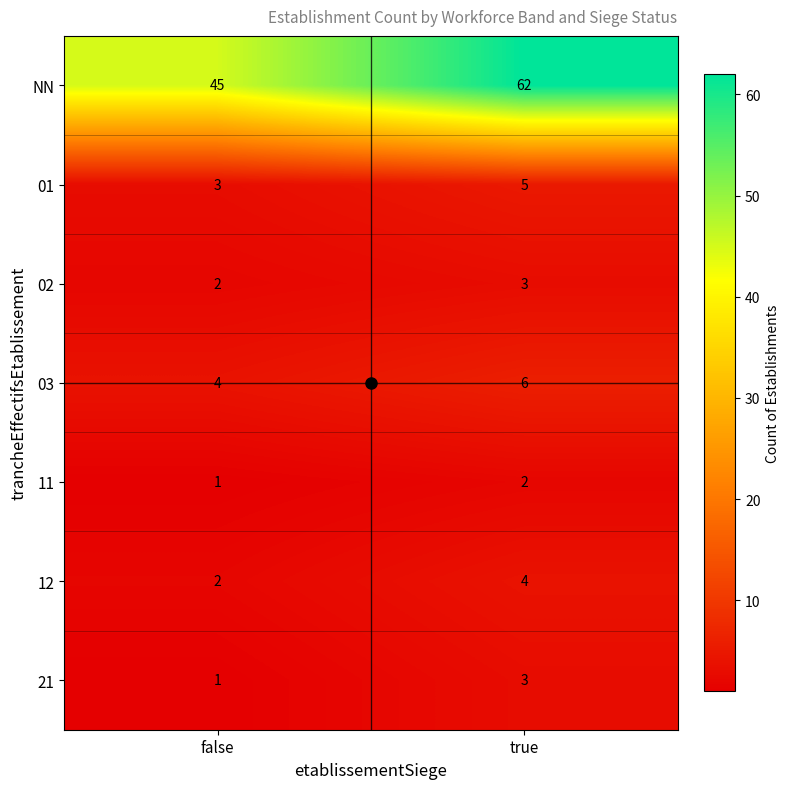

Which series has the widest spread of values?

NN